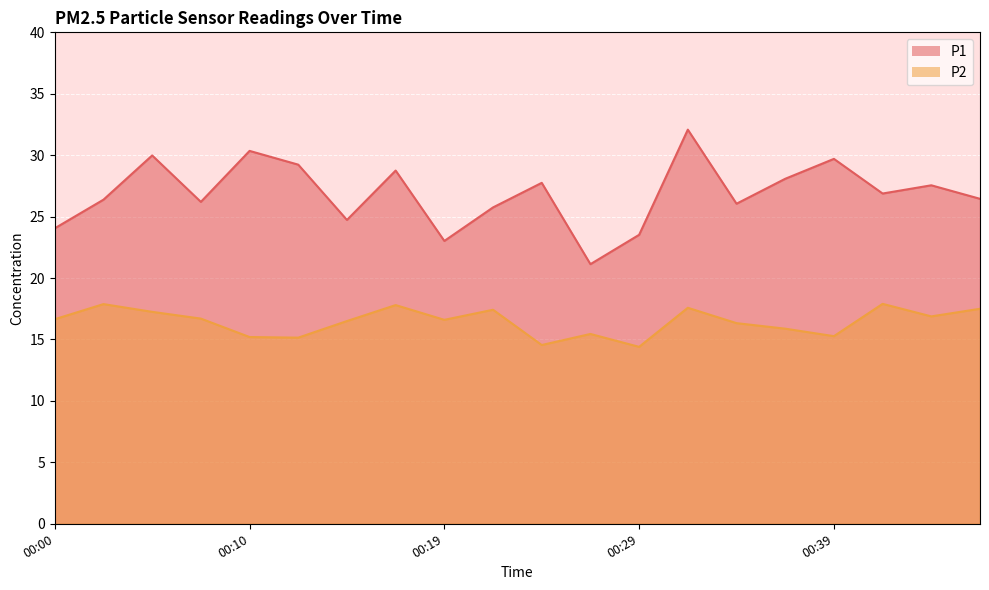

Which label corresponds to the smallest value in the chart?

00:29